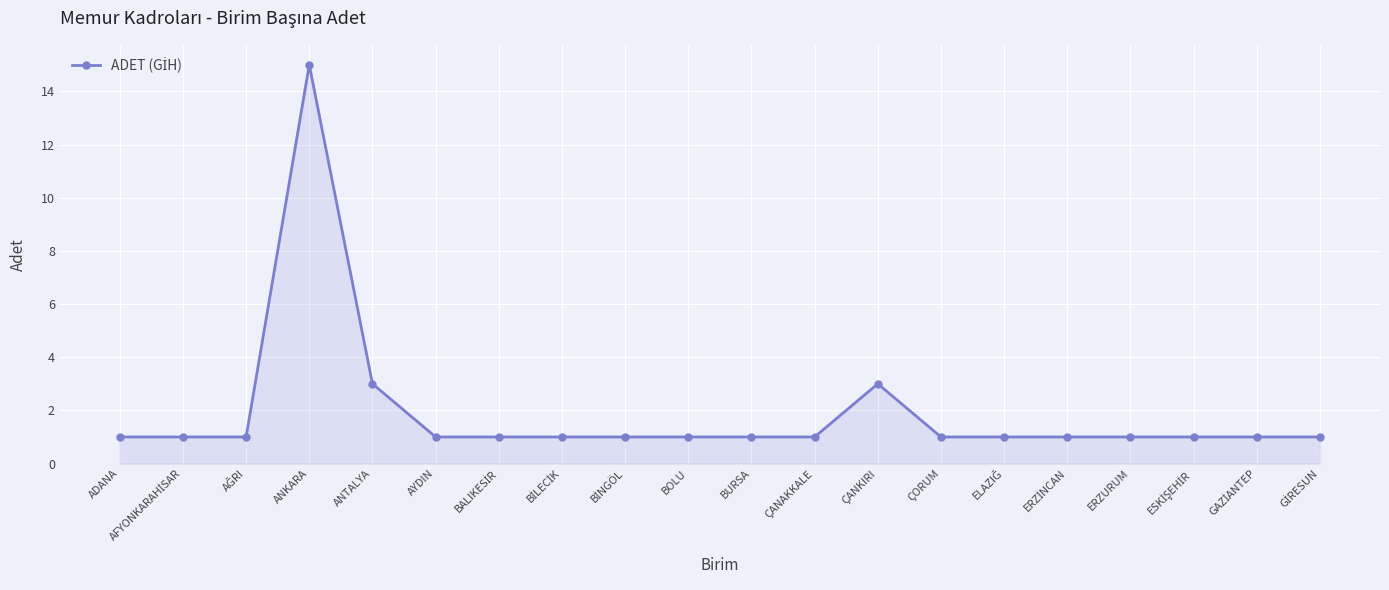

How many data points does each series have?

20